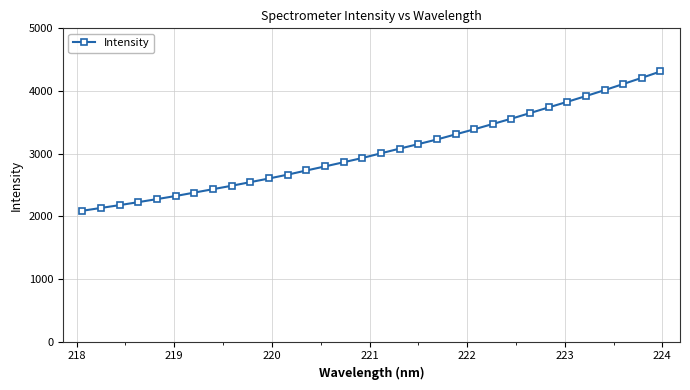

What is the difference between the second highest and second lowest values?

2076.7